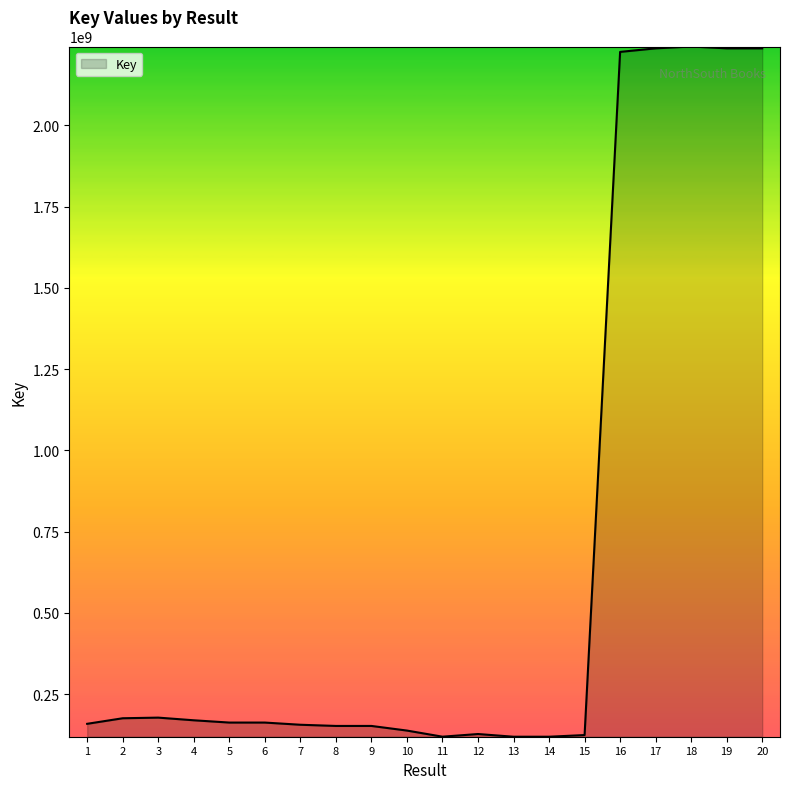

What is the difference between the maximum and minimum values?

2123150131.3